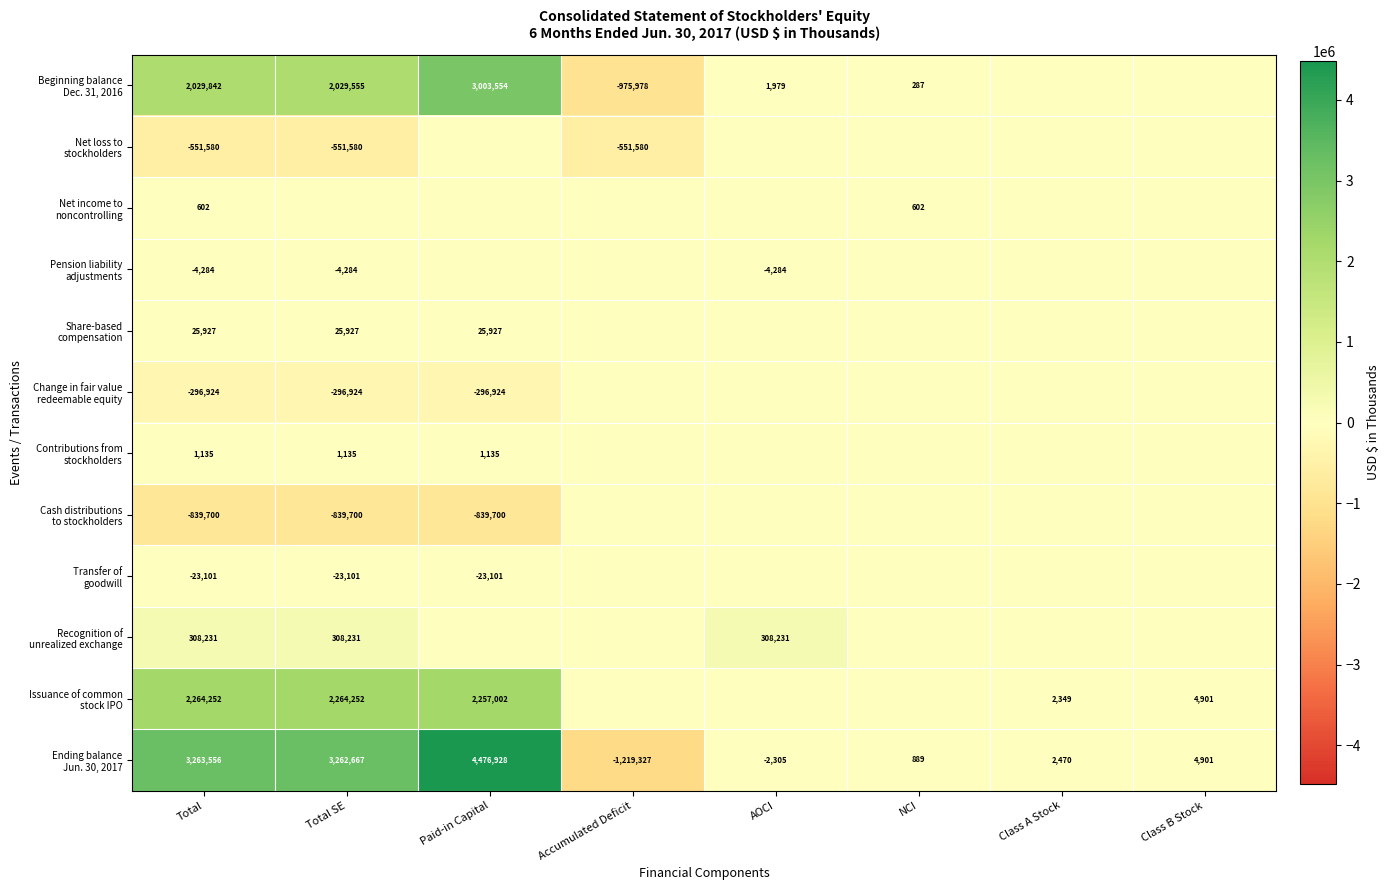

What is the total value across all series at Total?

6177956